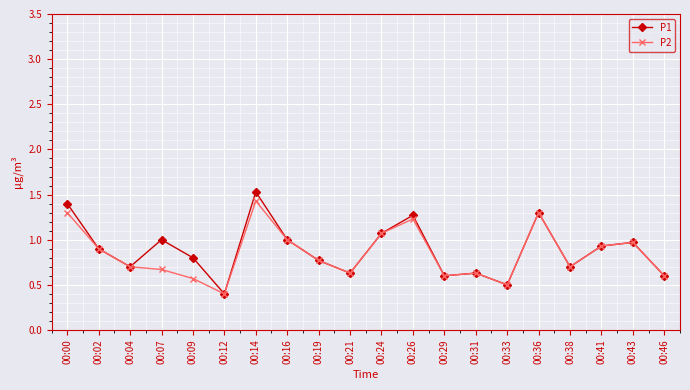

How many distinct data groups are displayed?

2